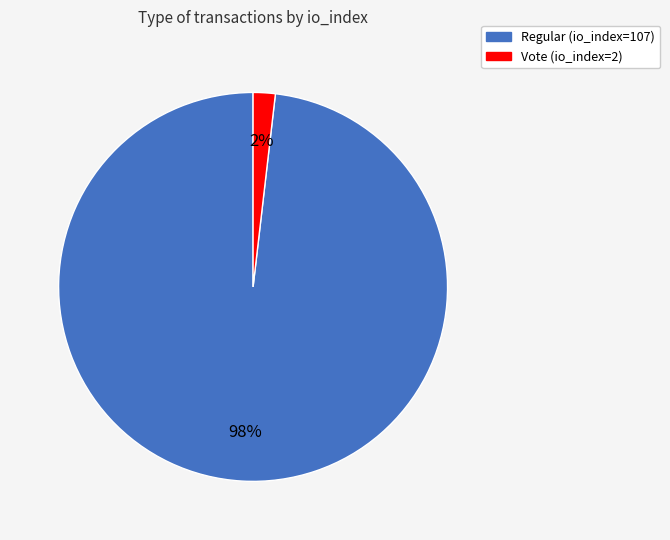

Which slice is the smallest?

Vote (io_index=2)